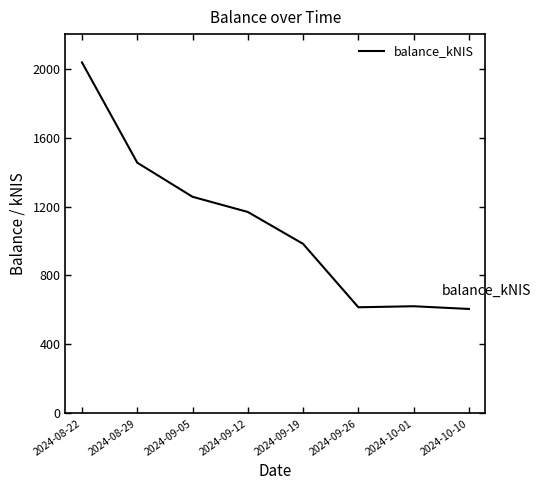

At which category does the data reach its first local peak?

2024-10-01